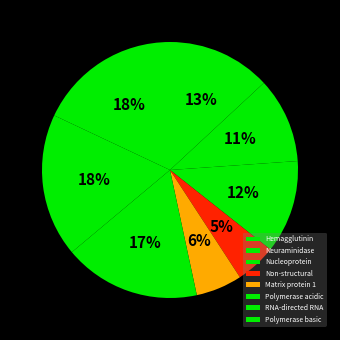

The Non-structural slice represents 5% of the pie. True or false?

True